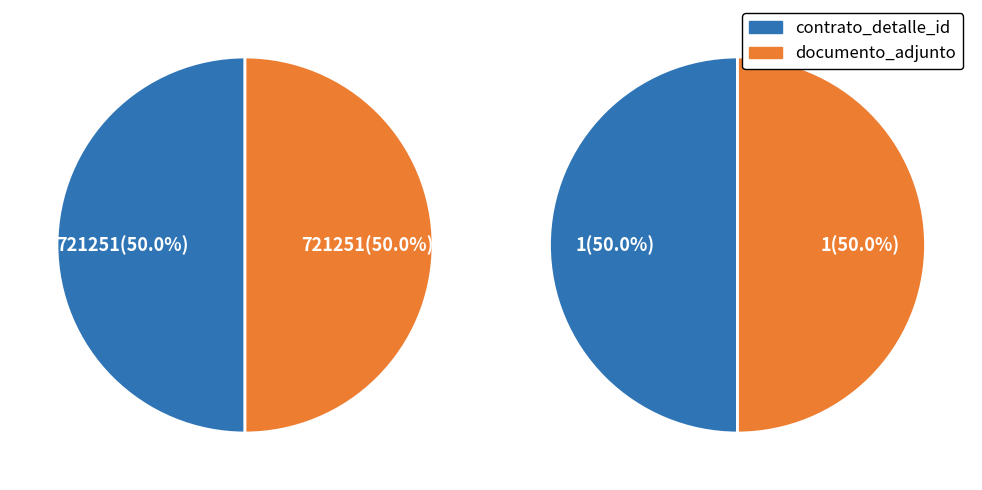

Is it true that 0Nec3JLF4f4%3D is 58% of the pie?

False